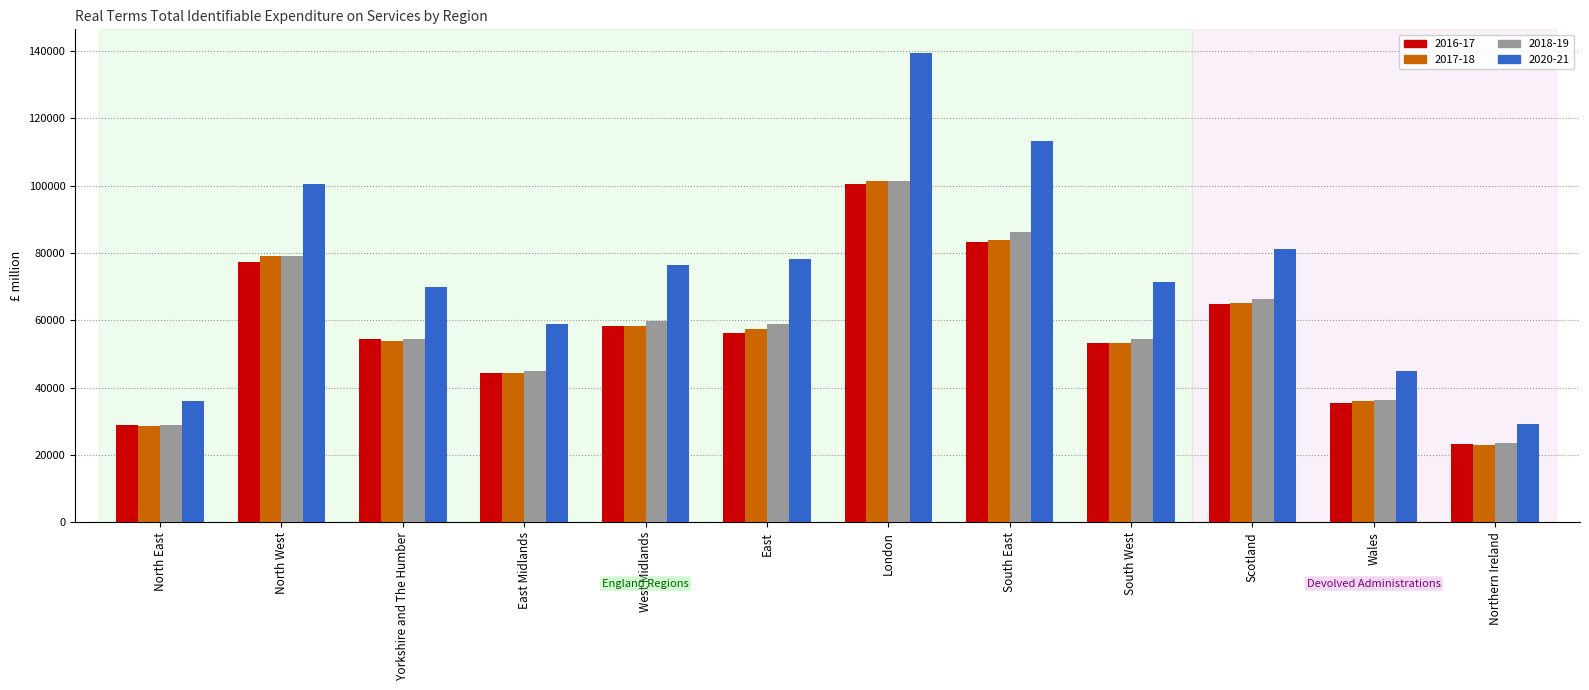

Which series has the largest total across all categories?

2020-21